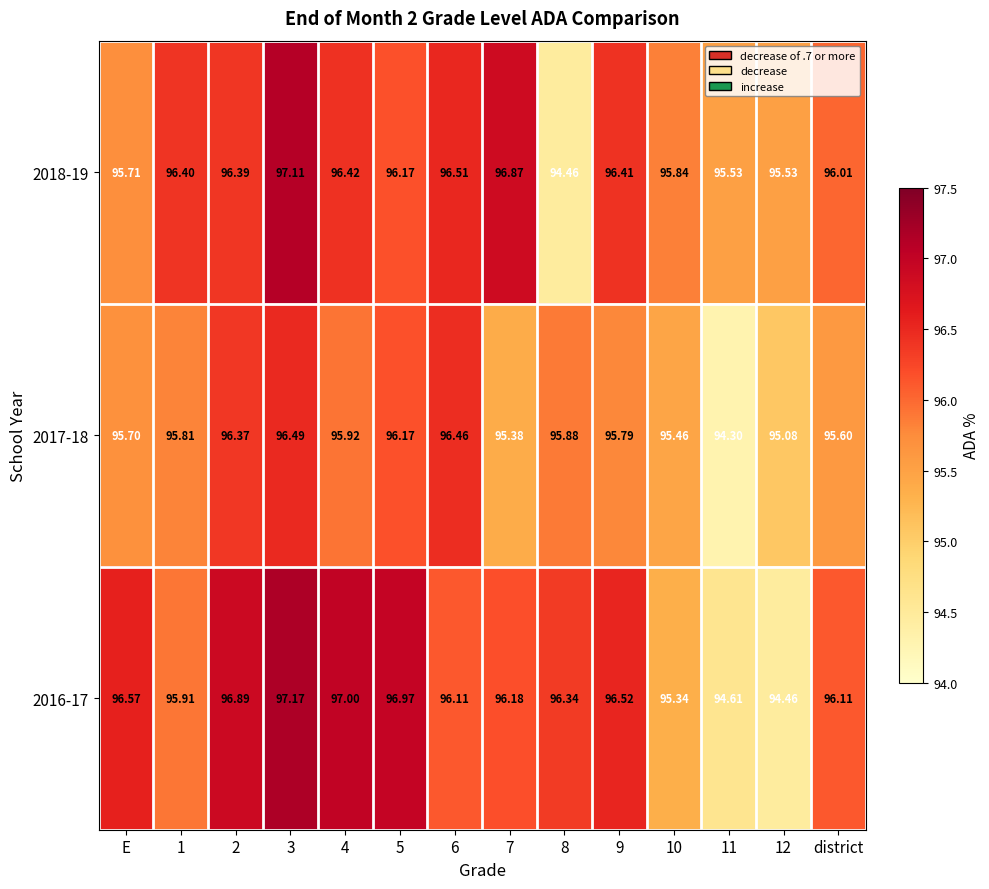

Is the value of 2016-17 at E greater than the value of 2018-19 at 5?

Yes